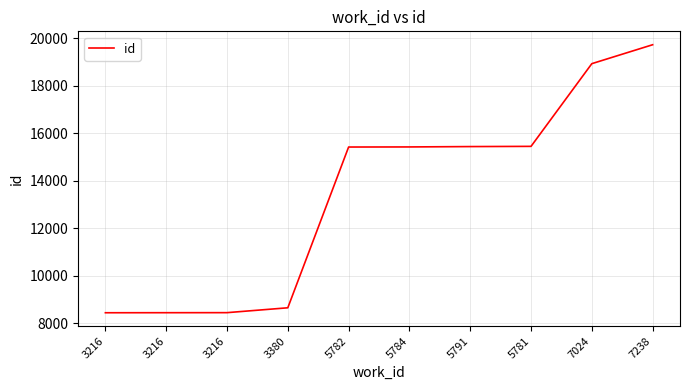

How many values are below 15432?

5